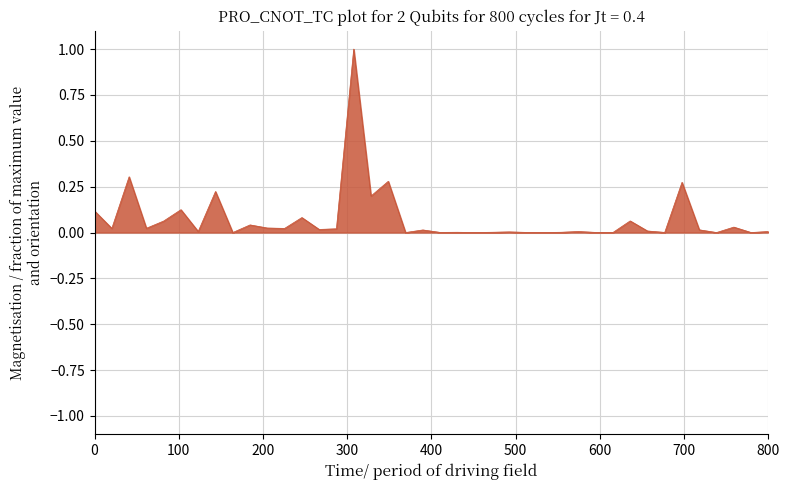

What is the difference between the maximum and second lowest values?

1.0